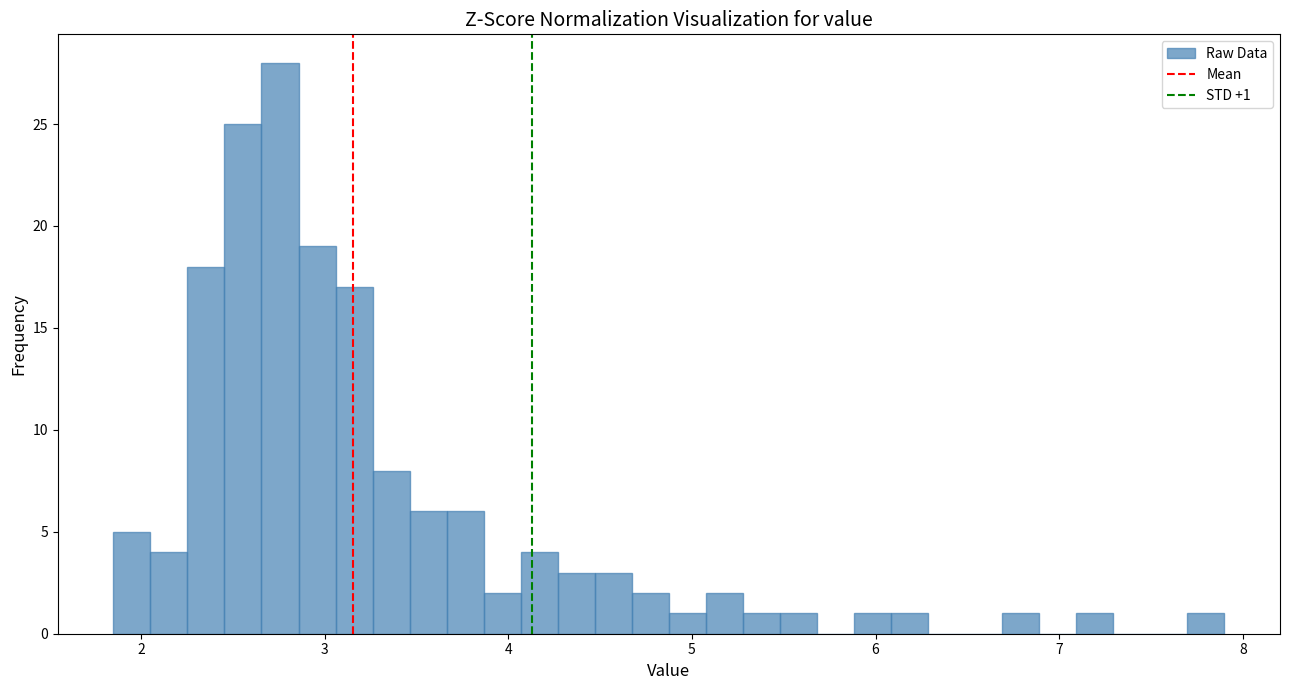

Read against the x-axis, roughly where is the centre of the tallest bar?

2.8